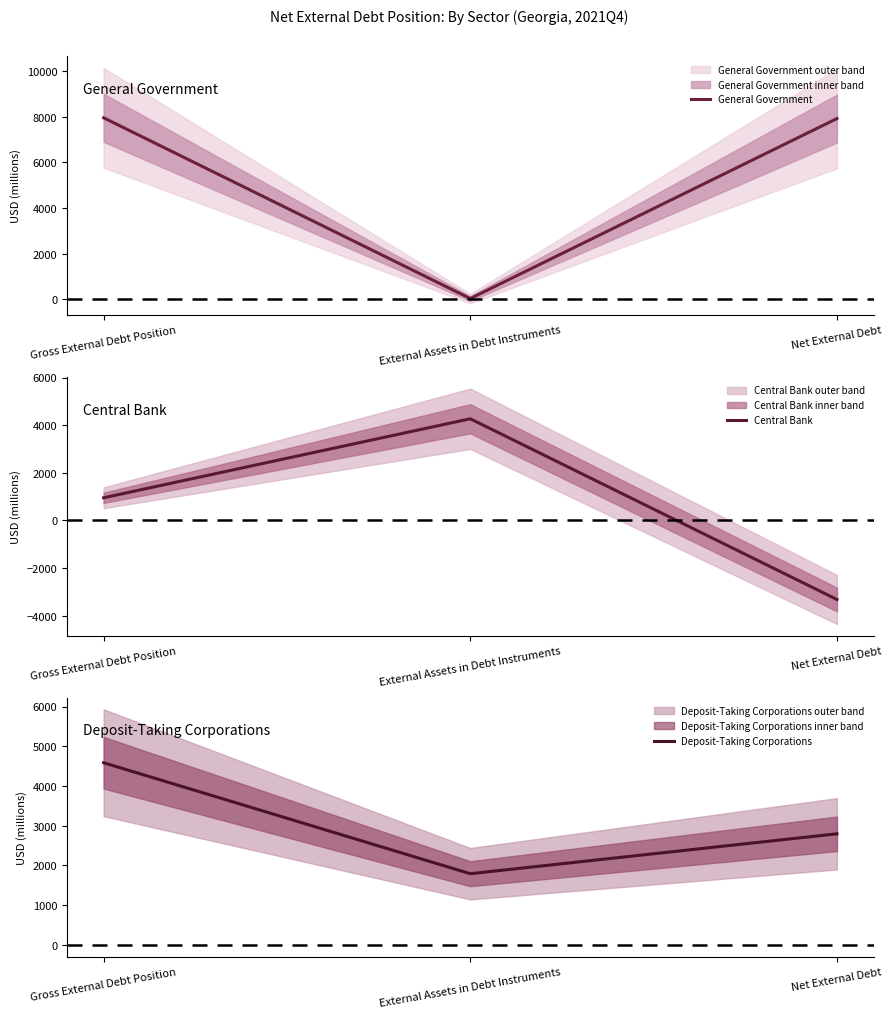

How many data points in Deposit-Taking Corporations are above 2794?

1